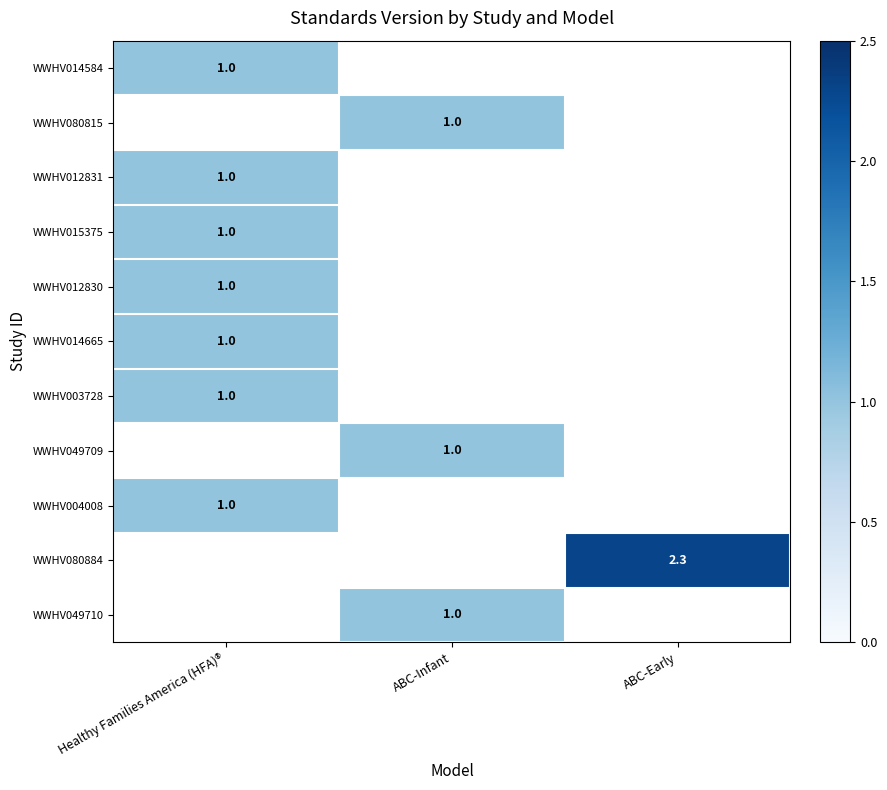

At how many categories does at least one series exceed 1?

1